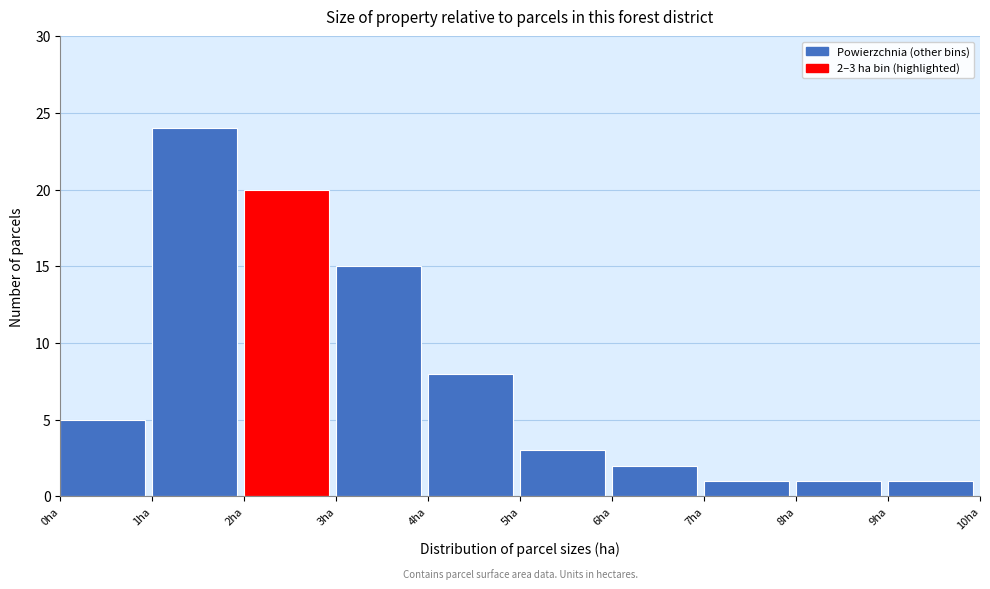

Over which range of the x-axis is the bar tallest?

1 to 2